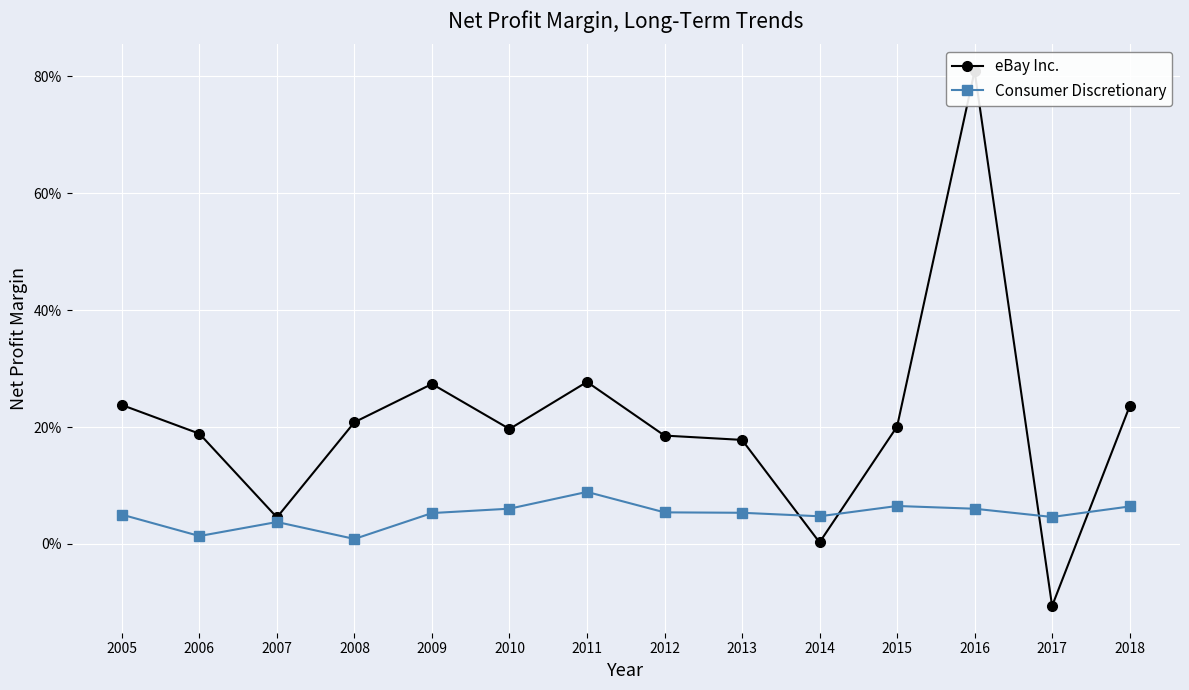

Where is Consumer Discretionary nearest to the value 0?

2008